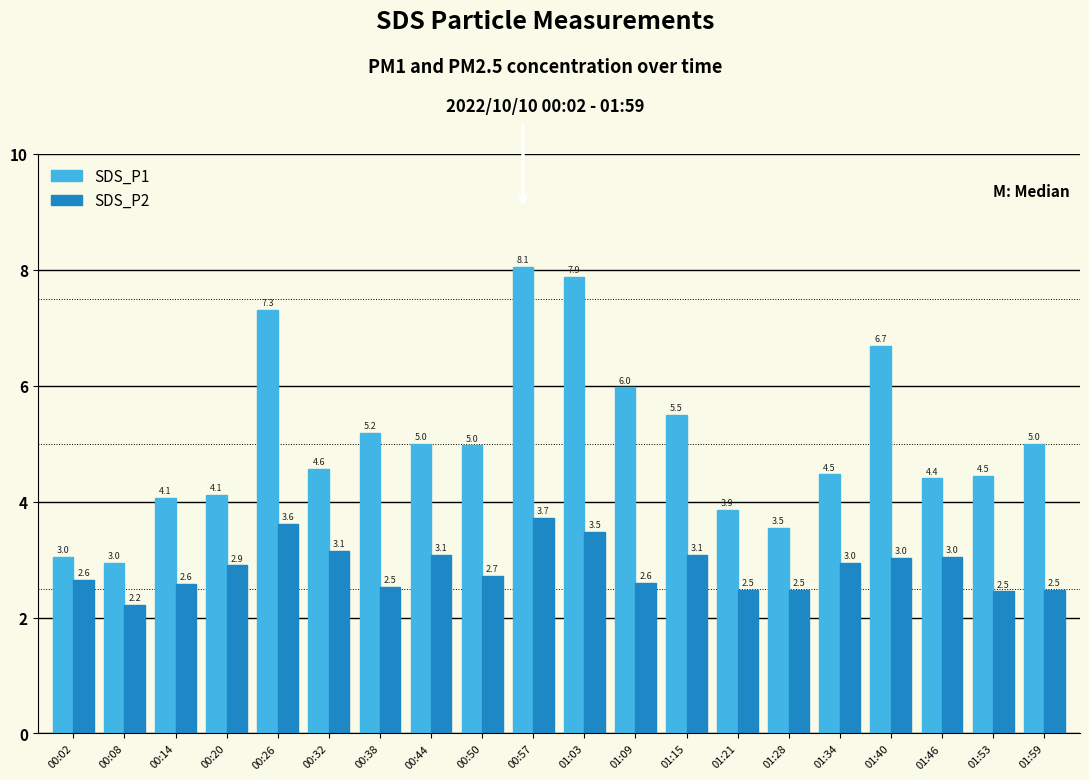

List the series in order of their peak value, highest first.

SDS_P1, SDS_P2